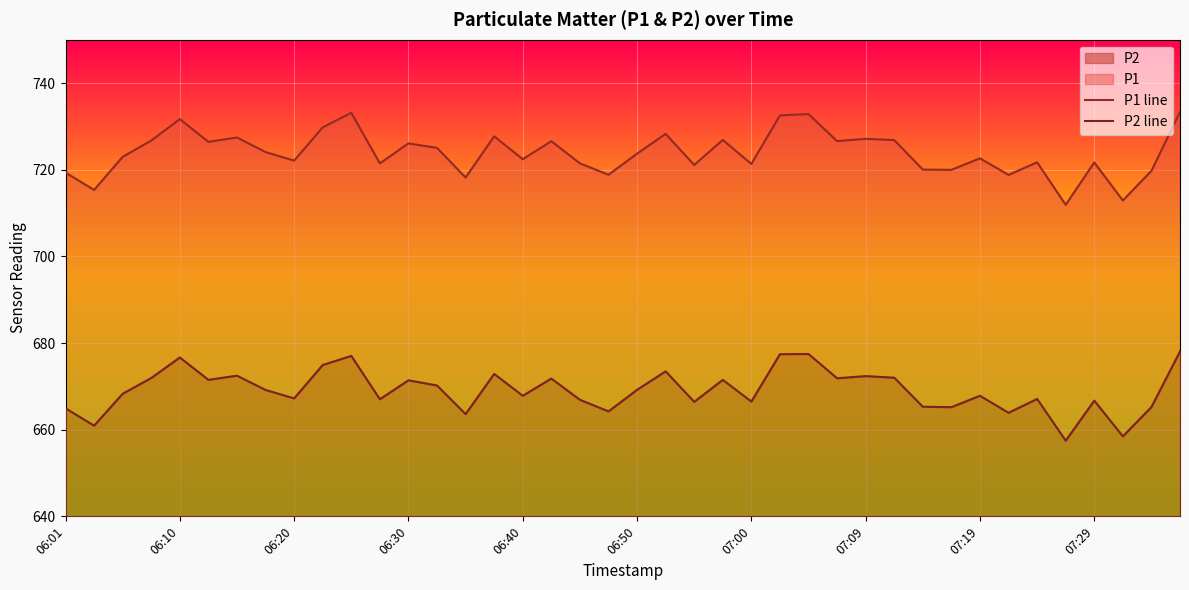

Does the chart display data point markers on the line(s)?

No